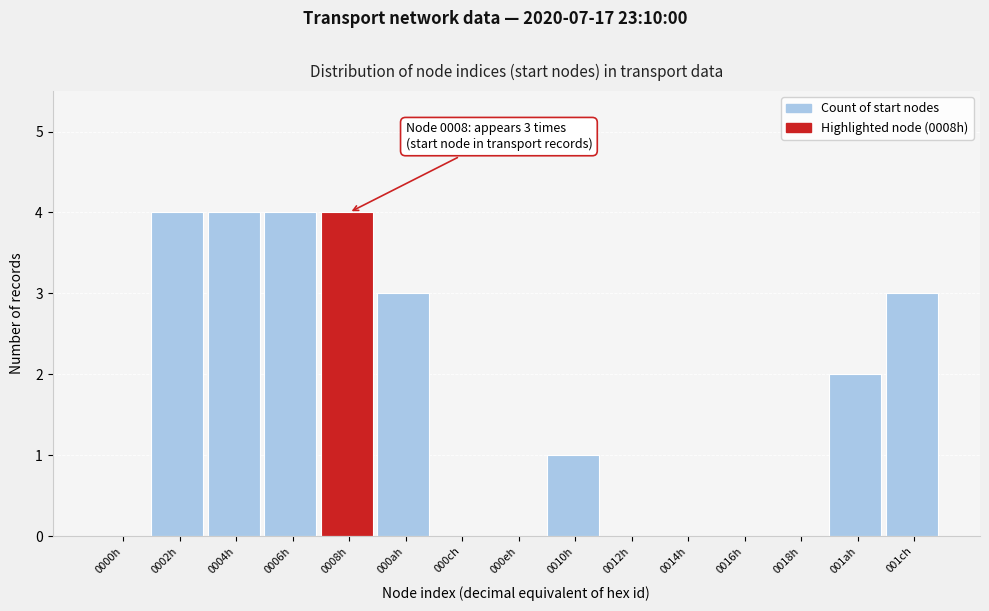

Reading right to left, transcribe all the data shown in this chart.

001ch=3	001ah=2	0018h=0	0016h=0	0014h=0	0012h=0	0010h=1	000eh=0	000ch=0	000ah=3	0008h=4	0006h=4	0004h=4	0002h=4	0000h=0